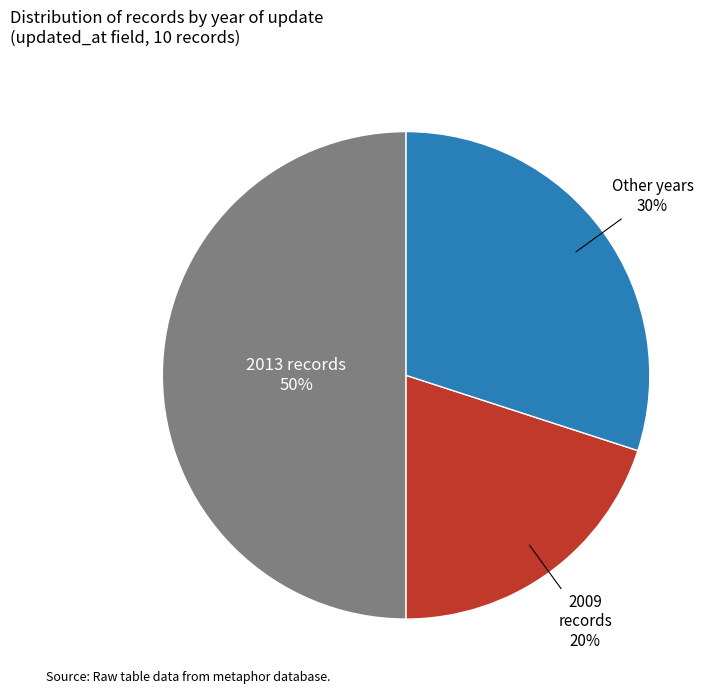

To the nearest percent, what is the average slice percentage?

33%